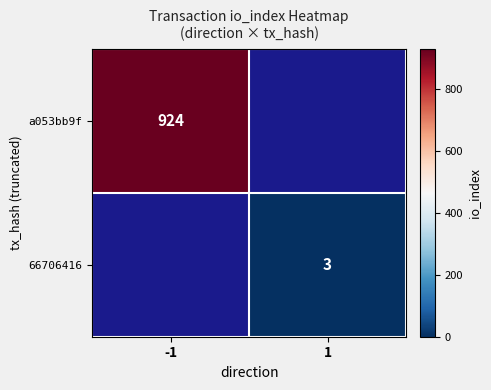

The value of 66706416 at 1 is 1. True or false?

False